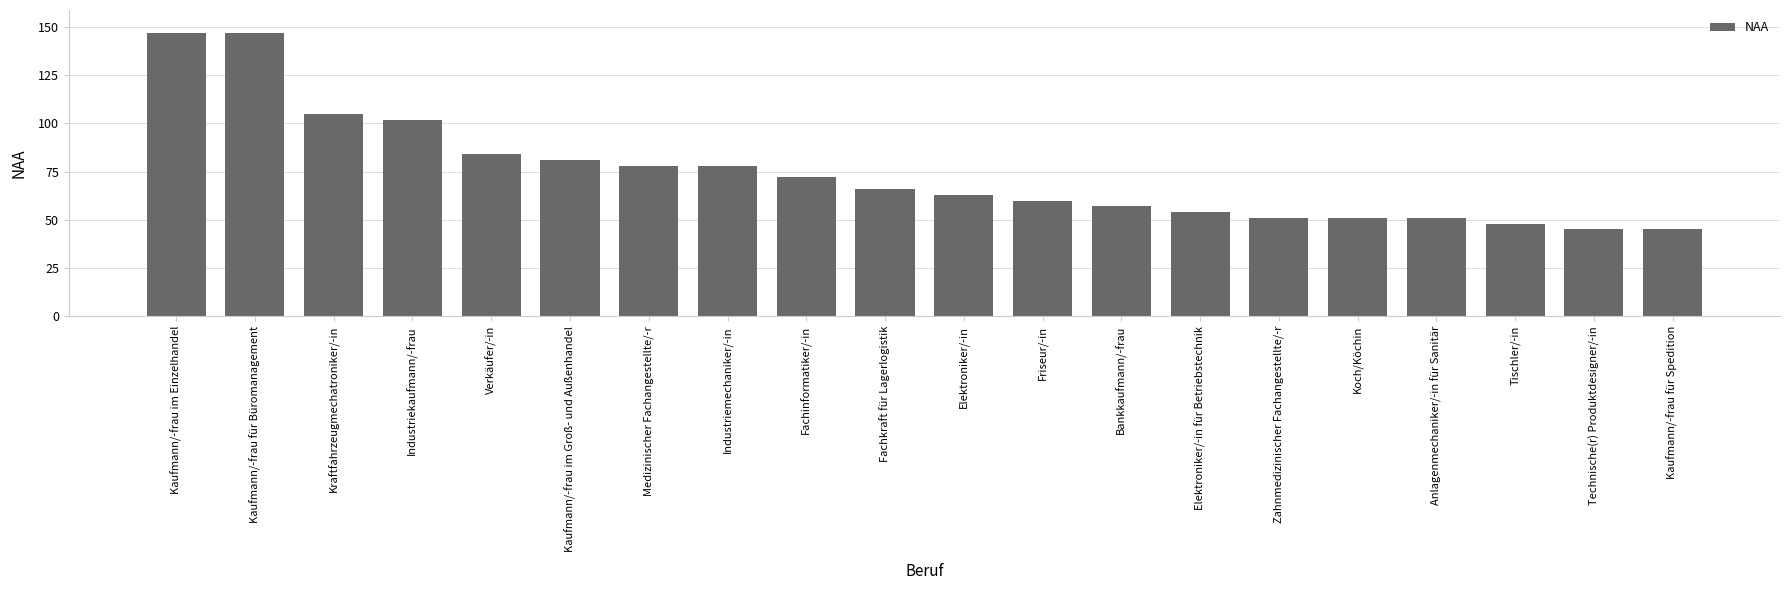

What is the change in value from Friseur/-in to Bankkaufmann/-frau?

-3